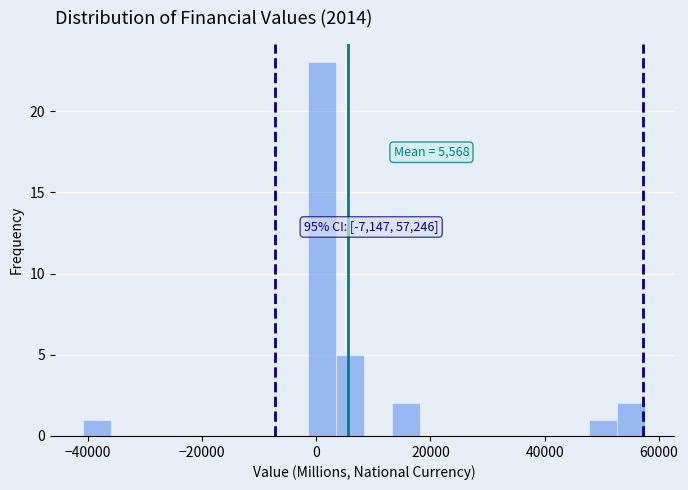

Around what value on the x-axis is the tallest bar? Give the approximate position of its centre, as read against the axis.

2000